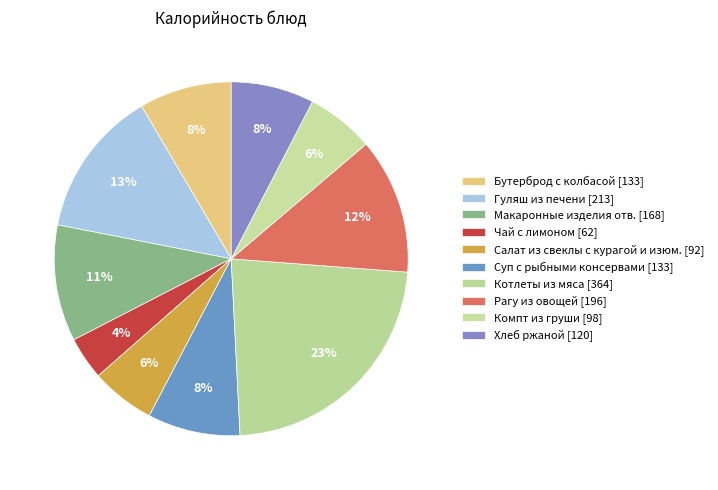

True or false: Салат из свеклы с курагой и изюм. accounts for 21% of the total.

False